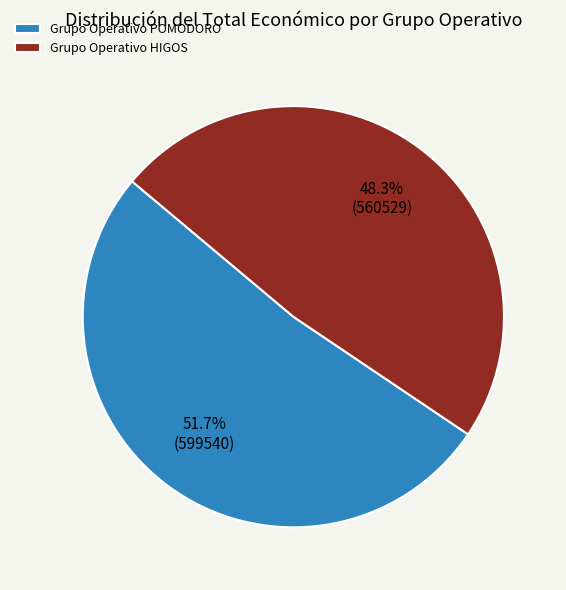

To the nearest percent, what is the combined percentage of Grupo Operativo POMODORO and Grupo Operativo HIGOS?

100%